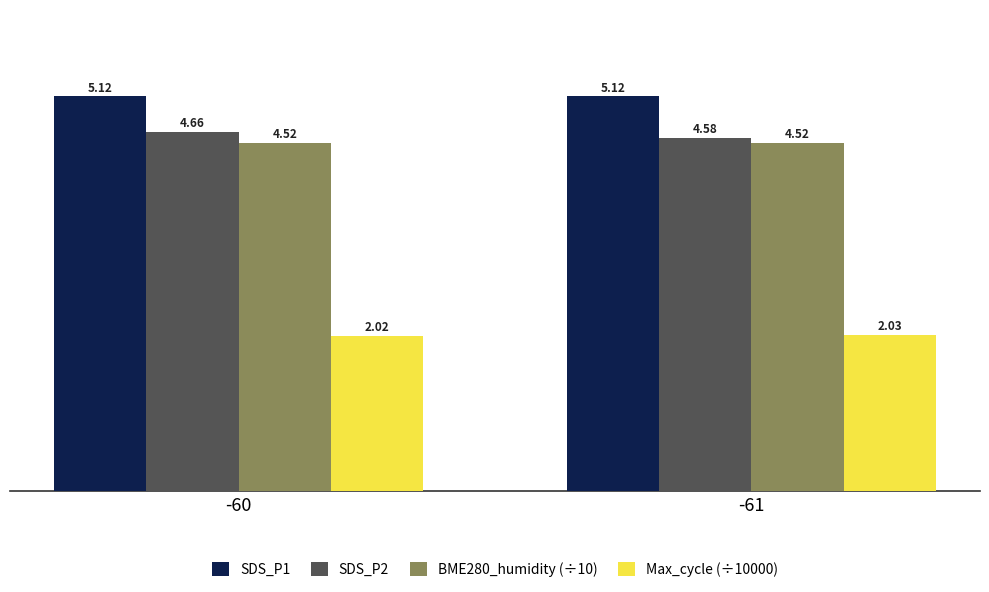

List the labels in order of SDS_P2 value, smallest first.

-61, -60